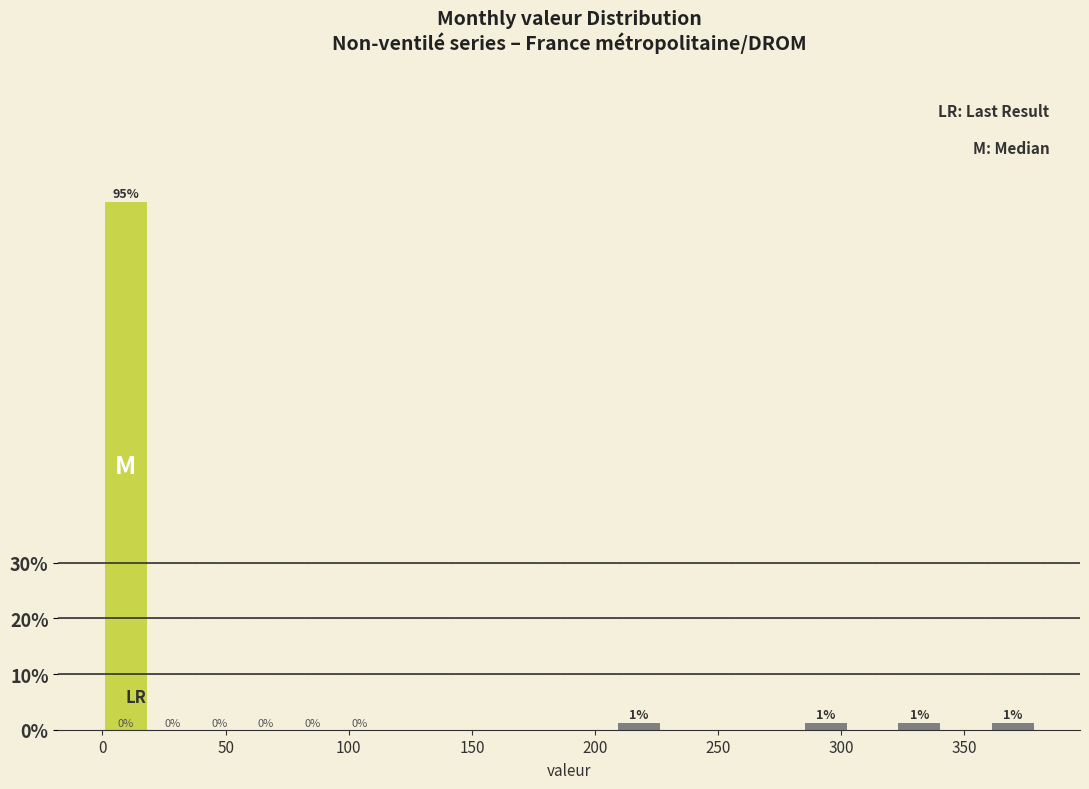

Around what value on the x-axis is the tallest bar? Give the approximate position of its centre, as read against the axis.

10